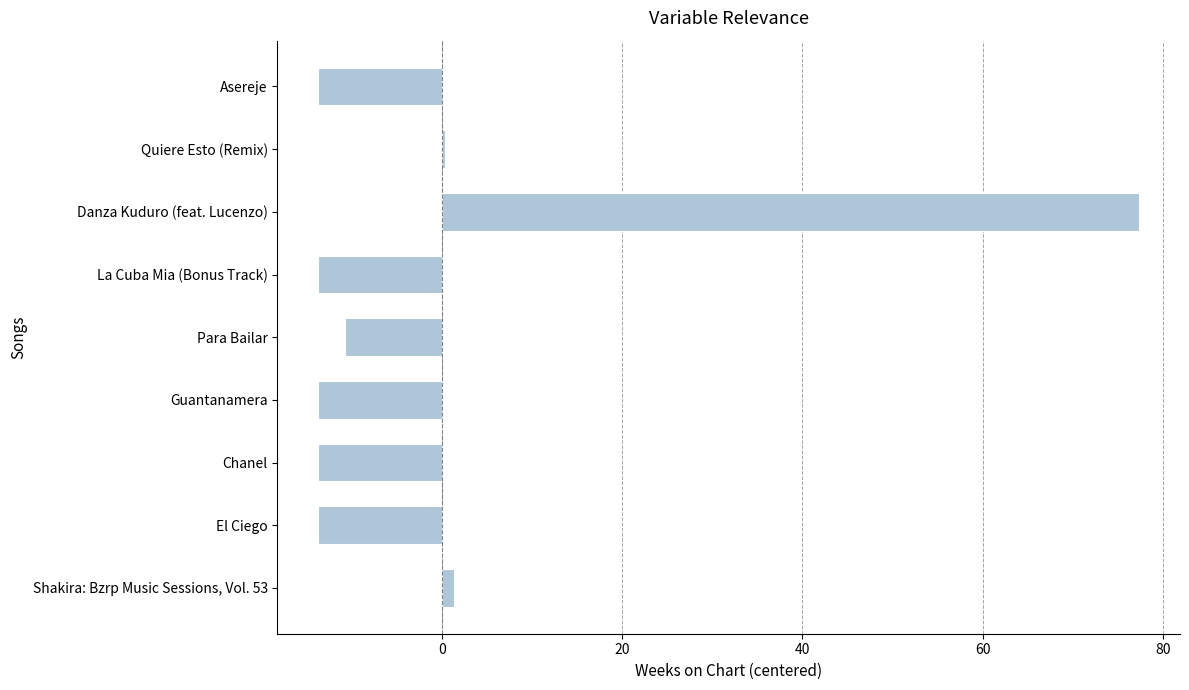

What is the minimum value shown in the chart?

-13.7